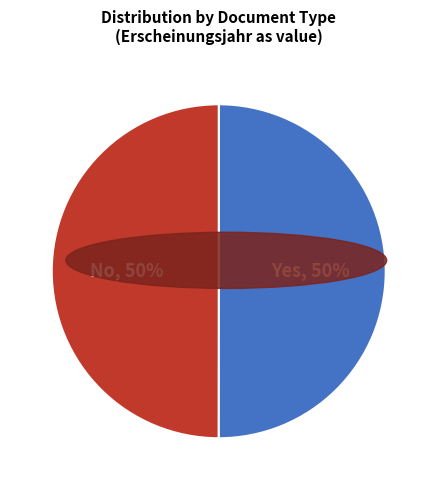

To the nearest percent, what is the average slice percentage?

50%